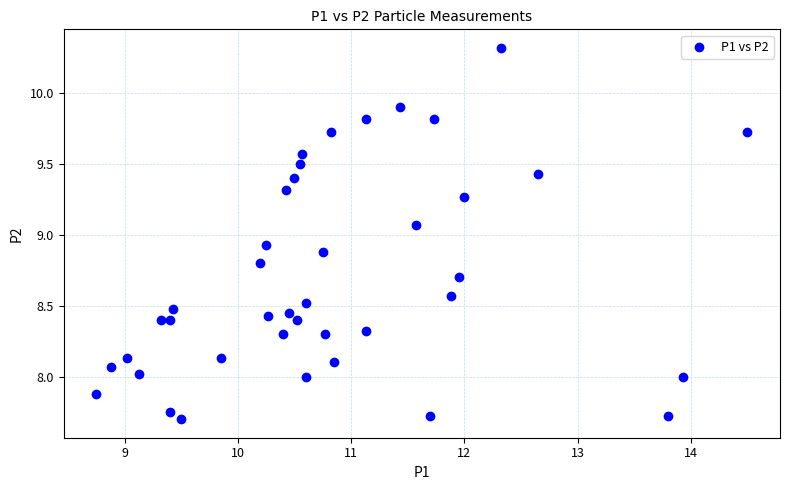

What is the range of X values (max minus min)?

5.8